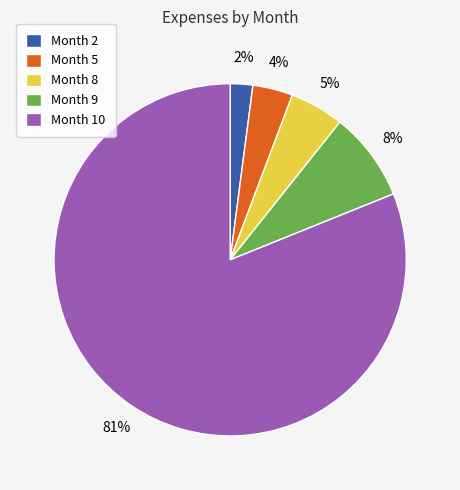

Is it true that Month 9 is 17% of the pie?

False